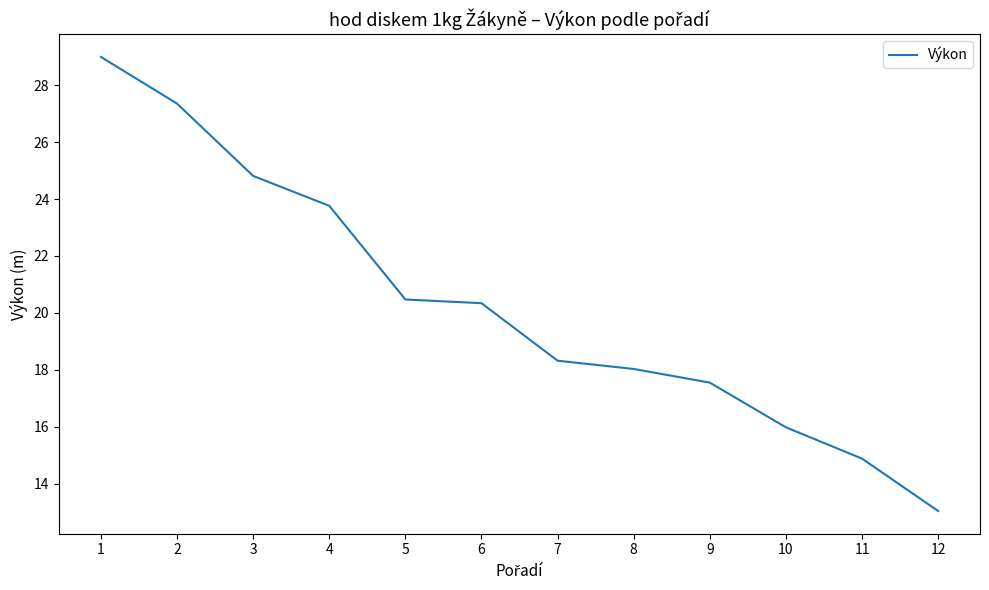

What is the minimum value shown in the chart?

13.0